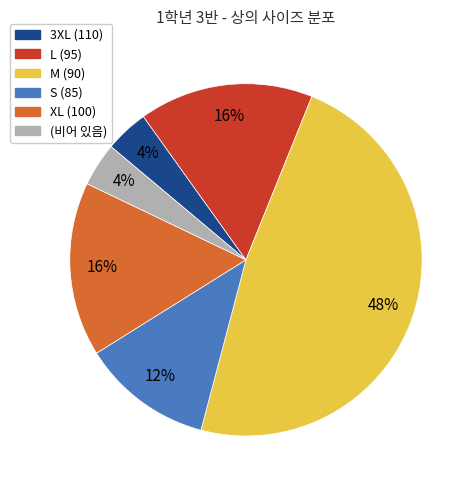

Is it true that XL (100) is 16% of the pie?

True